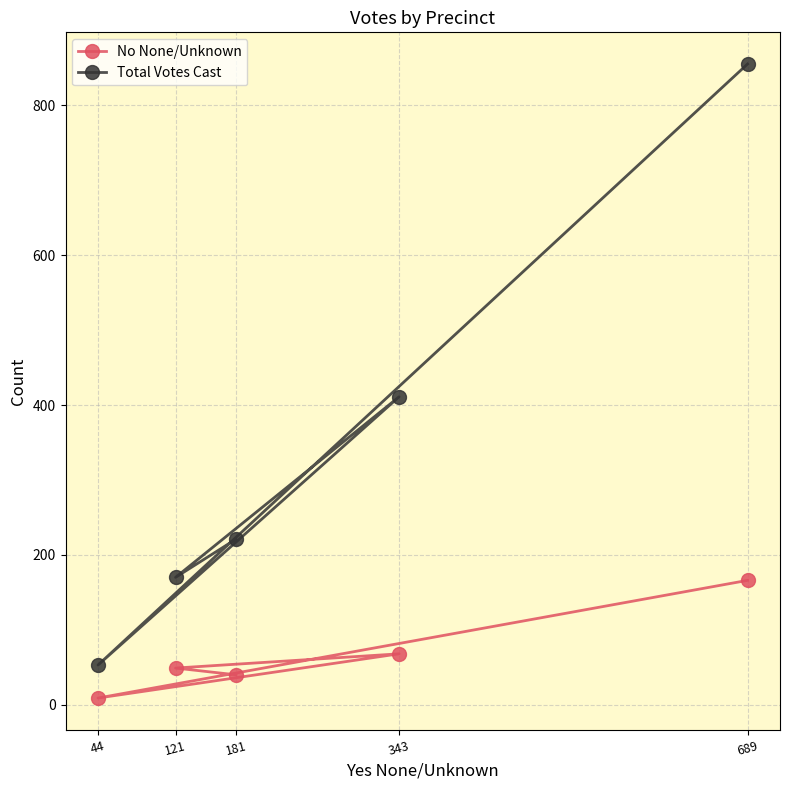

Reading left to right, extract all data points from this chart.

No None/Unknown: 44=9	121=49	181=40	343=68	689=166
Total Votes Cast: 44=53	121=170	181=221	343=411	689=855